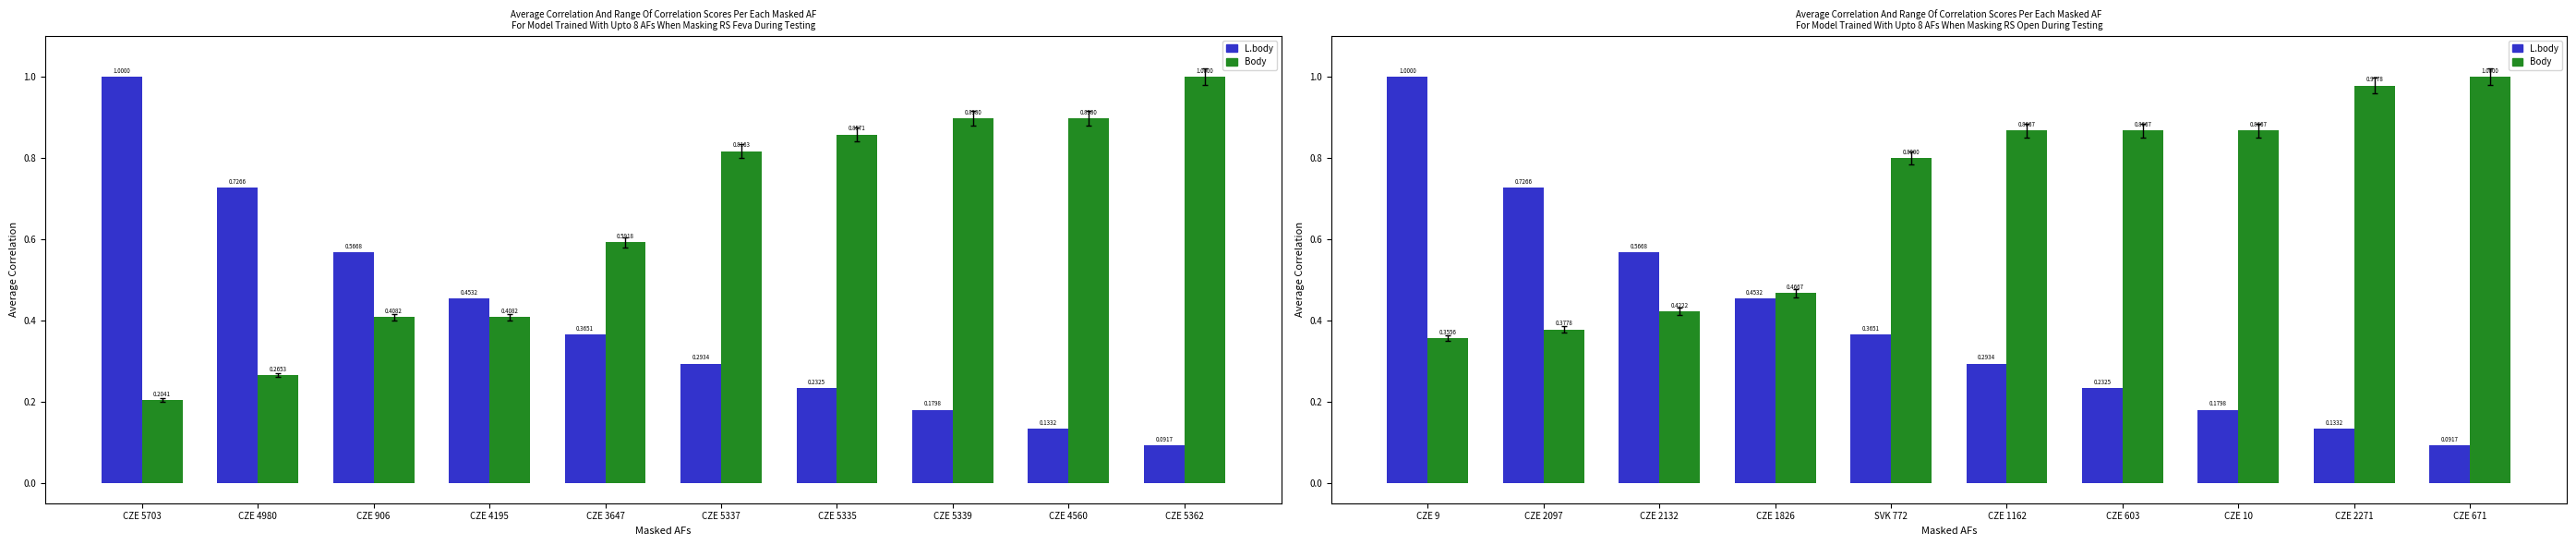

Rank the series at CZE 603 from lowest to highest value.

L.body, Body